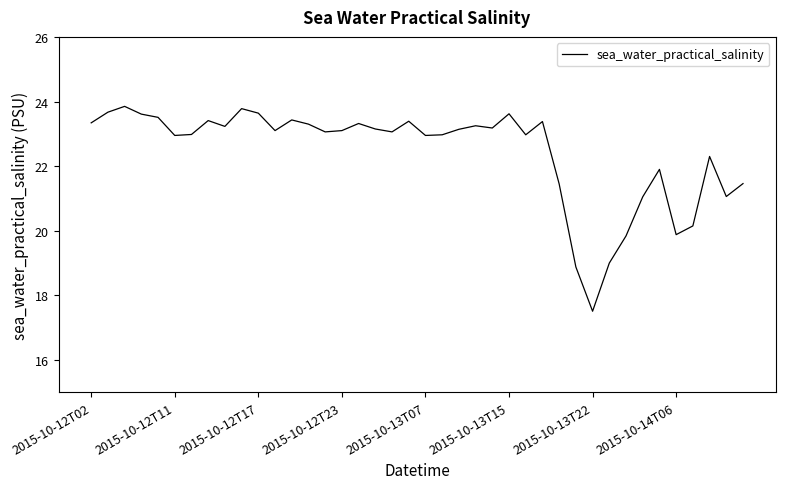

What is the smallest value displayed?

17.5